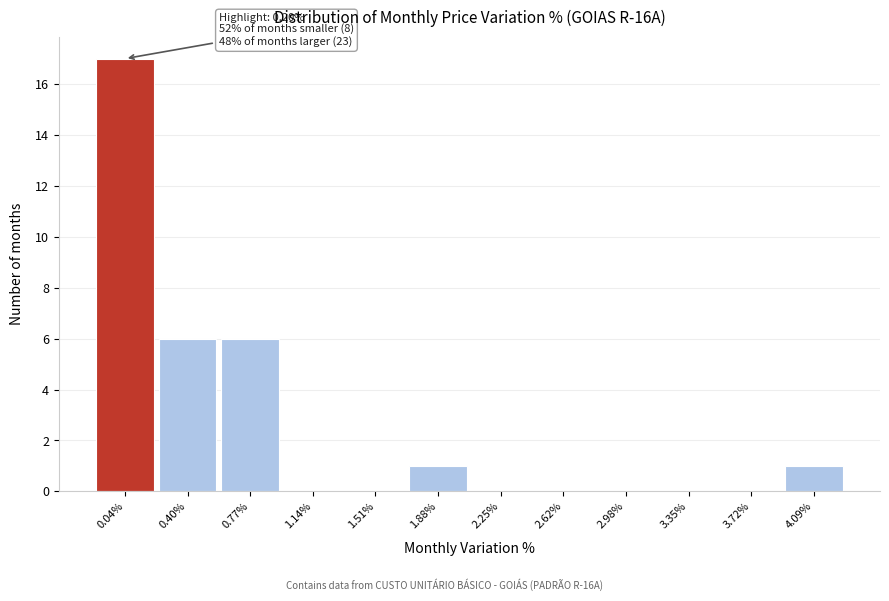

Over which range of the x-axis is the bar tallest?

-0.15 to 0.20